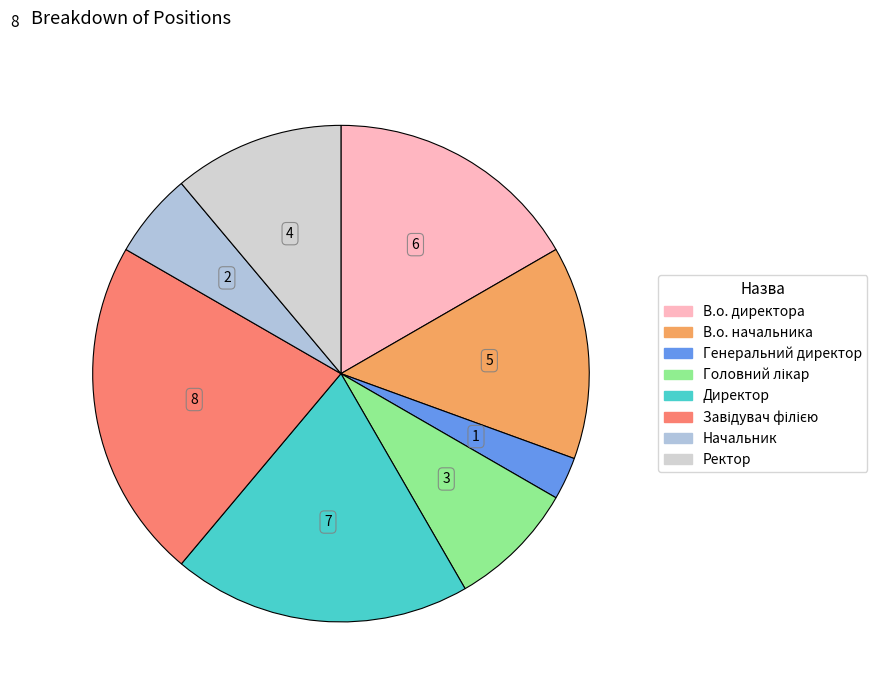

To the nearest percent, what is the combined percentage of В.о. директора and Завідувач філією?

39%